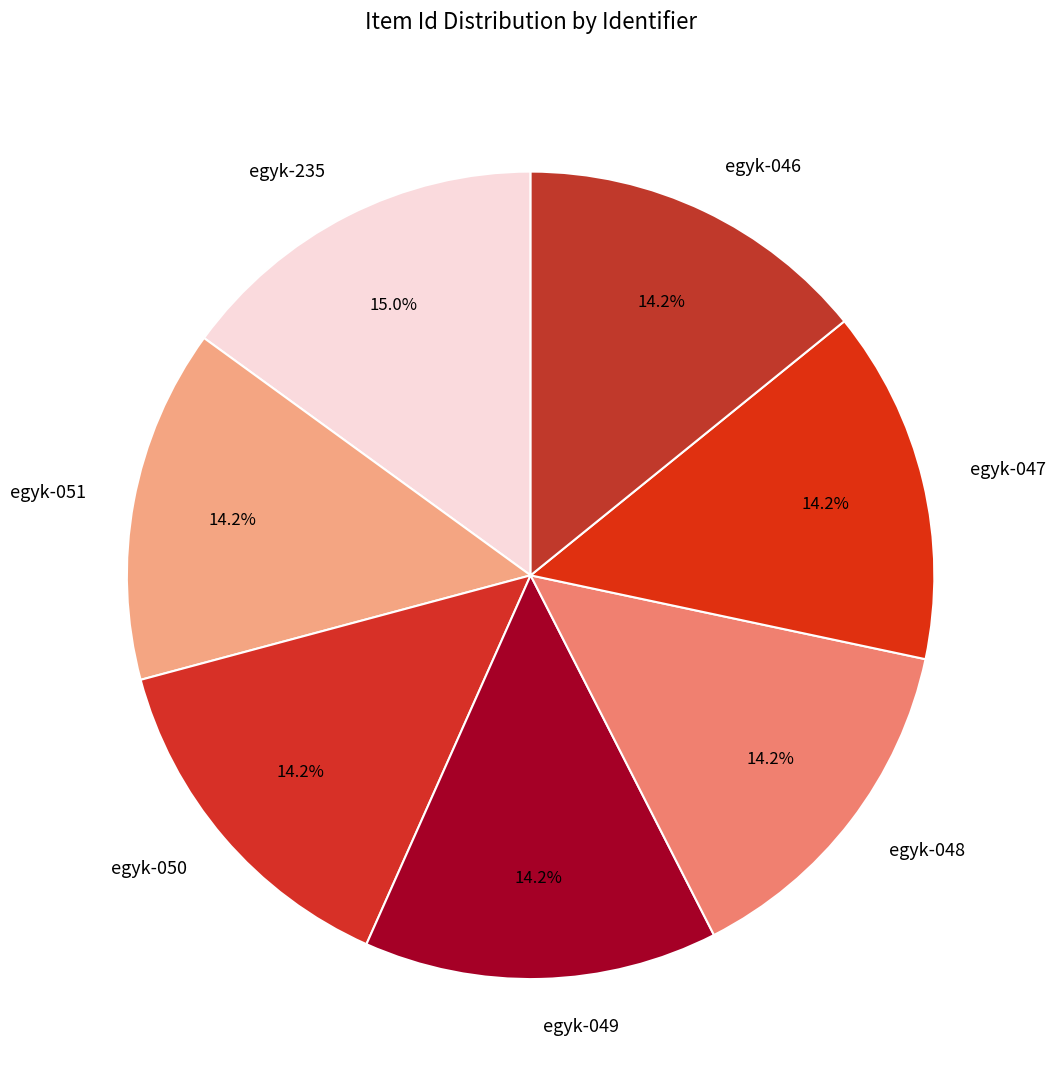

Does egyk-235 represent more than half of the total?

No